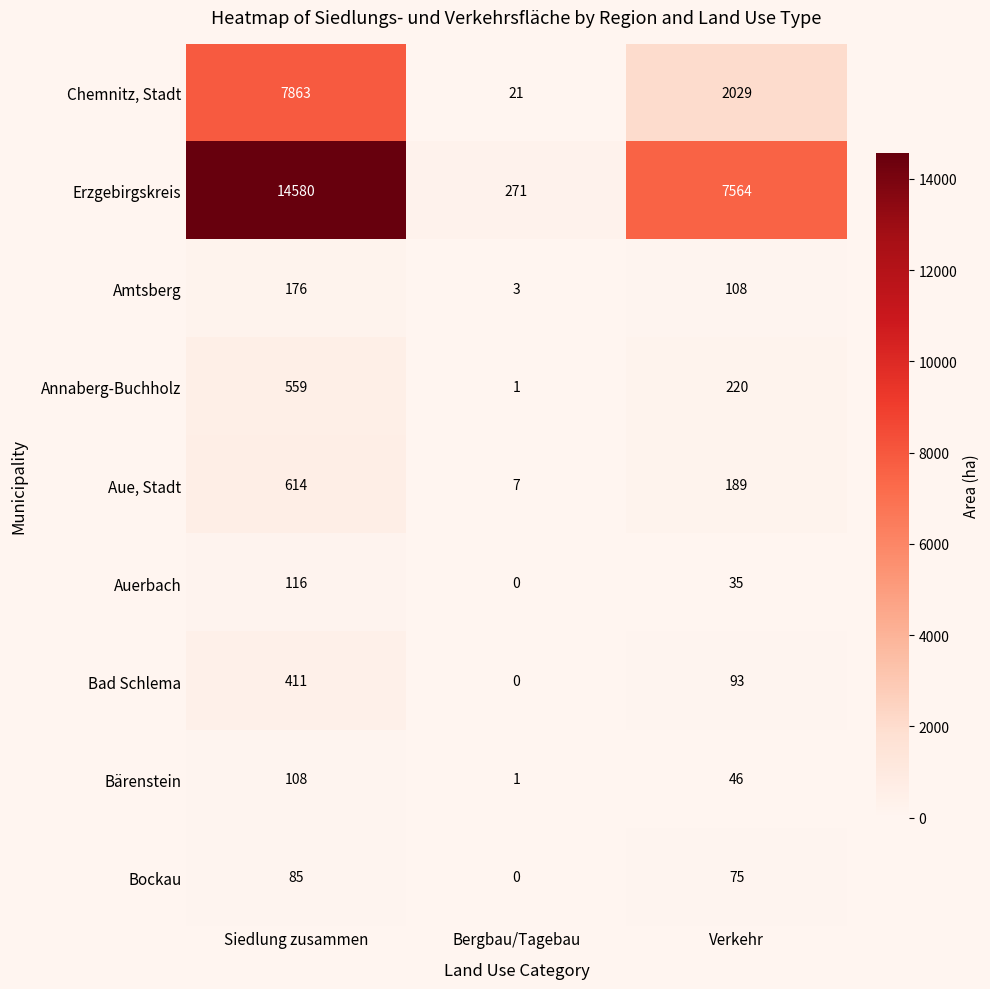

True or false: Bockau has a value of 33 at Verkehr.

False